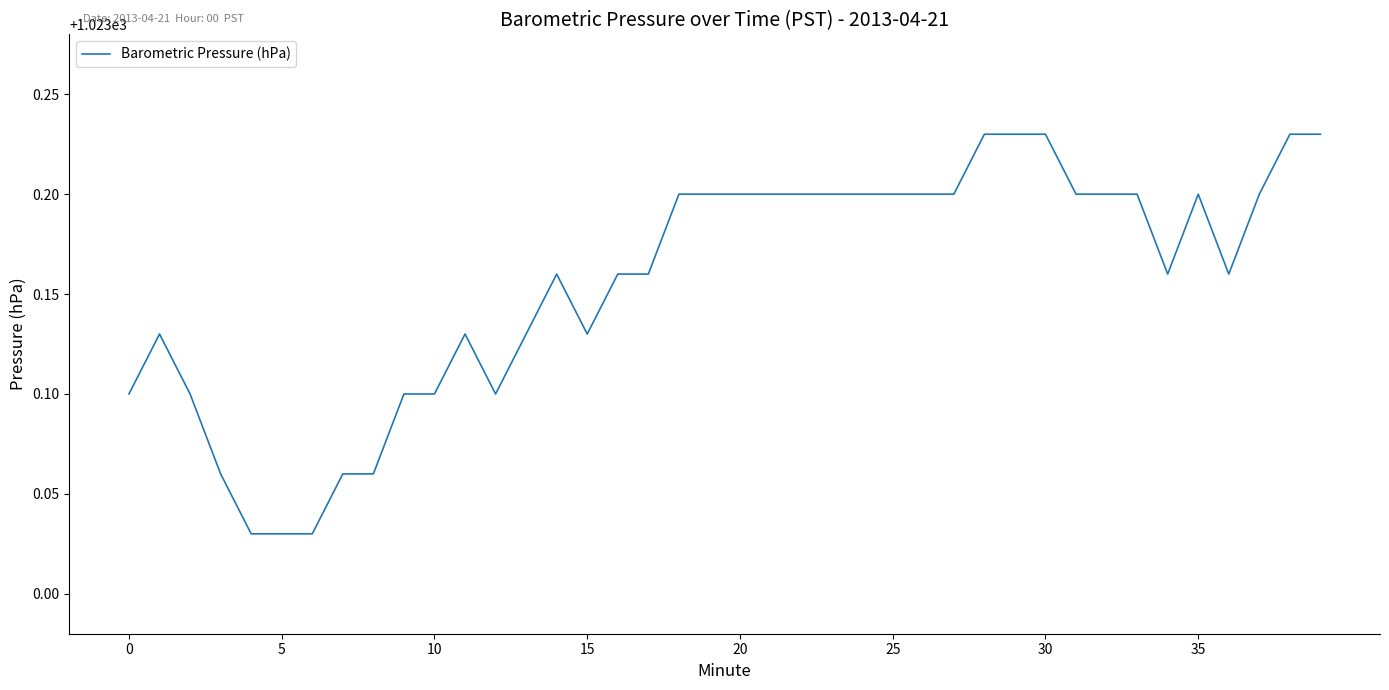

Reading left to right, list all the values displayed in this chart.

1023.1	1023.1	1023.1	1023.1	1023.0	1023.0	1023.0	1023.1	1023.1	1023.1	1023.1	1023.1	1023.1	1023.1	1023.2	1023.1	1023.2	1023.2	1023.2	1023.2	1023.2	1023.2	1023.2	1023.2	1023.2	1023.2	1023.2	1023.2	1023.2	1023.2	1023.2	1023.2	1023.2	1023.2	1023.2	1023.2	1023.2	1023.2	1023.2	1023.2